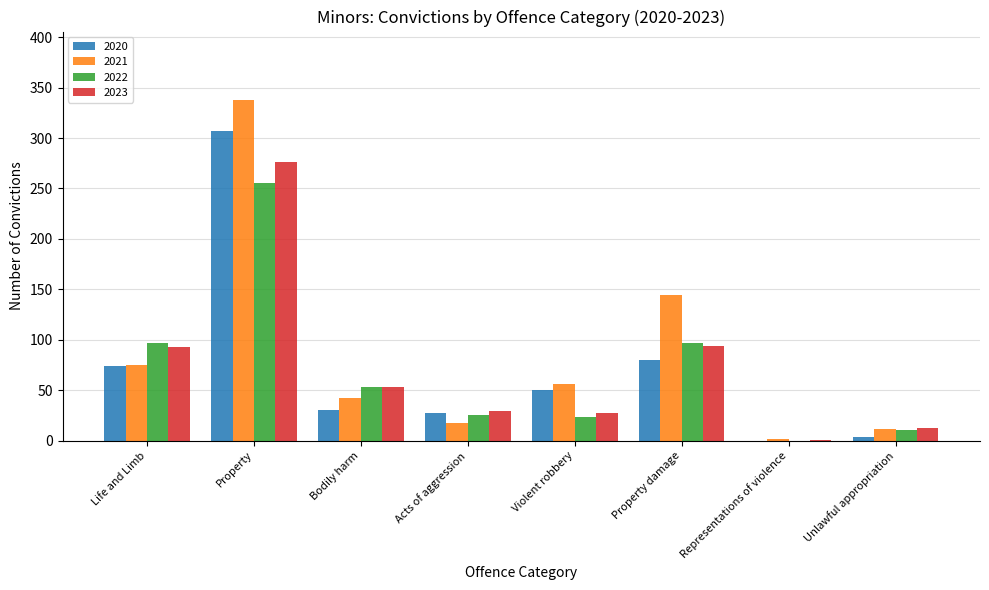

At which category is the sum across all series the highest?

Property